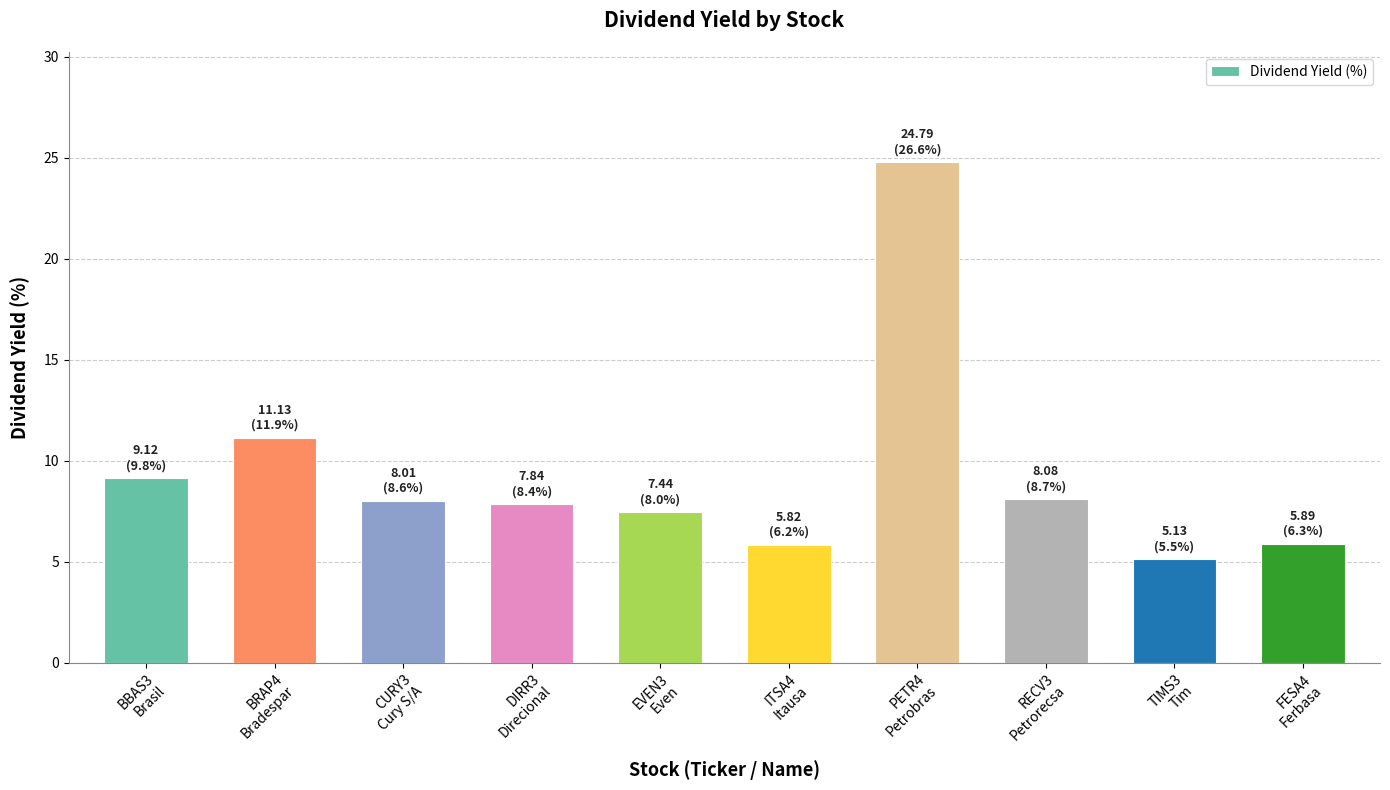

Which has a higher value, DIRR3
Direcional or FESA4
Ferbasa?

DIRR3
Direcional